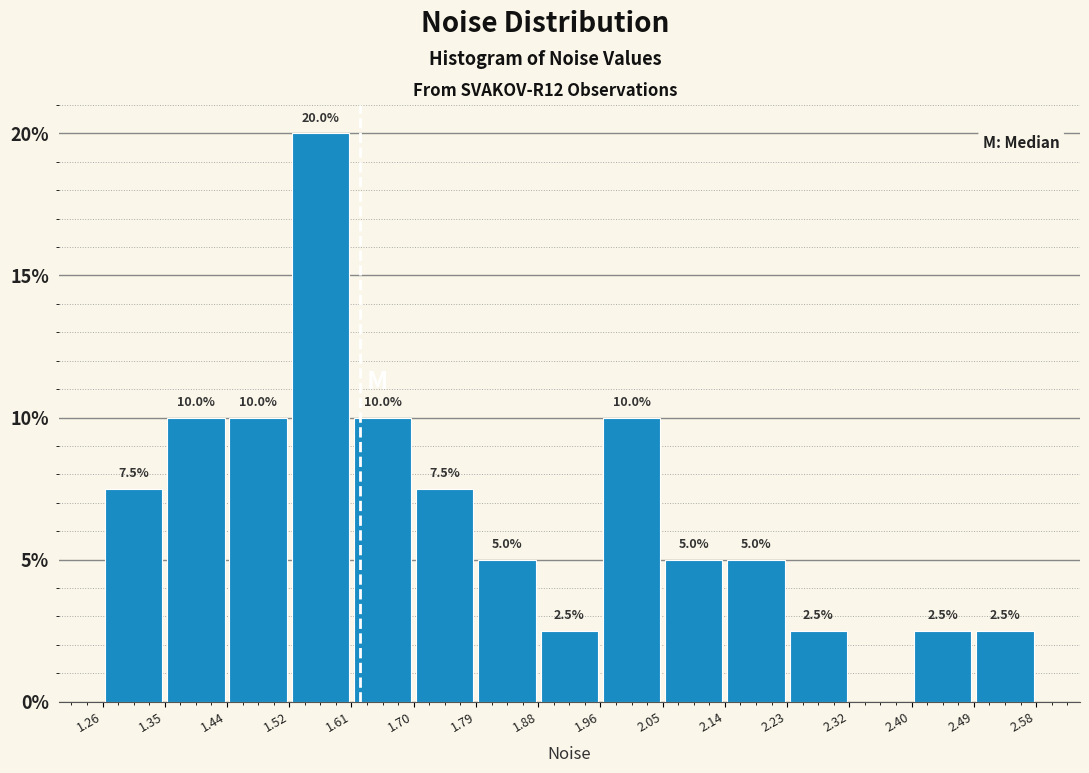

Which range on the x-axis has the tallest bar?

1.52 to 1.61